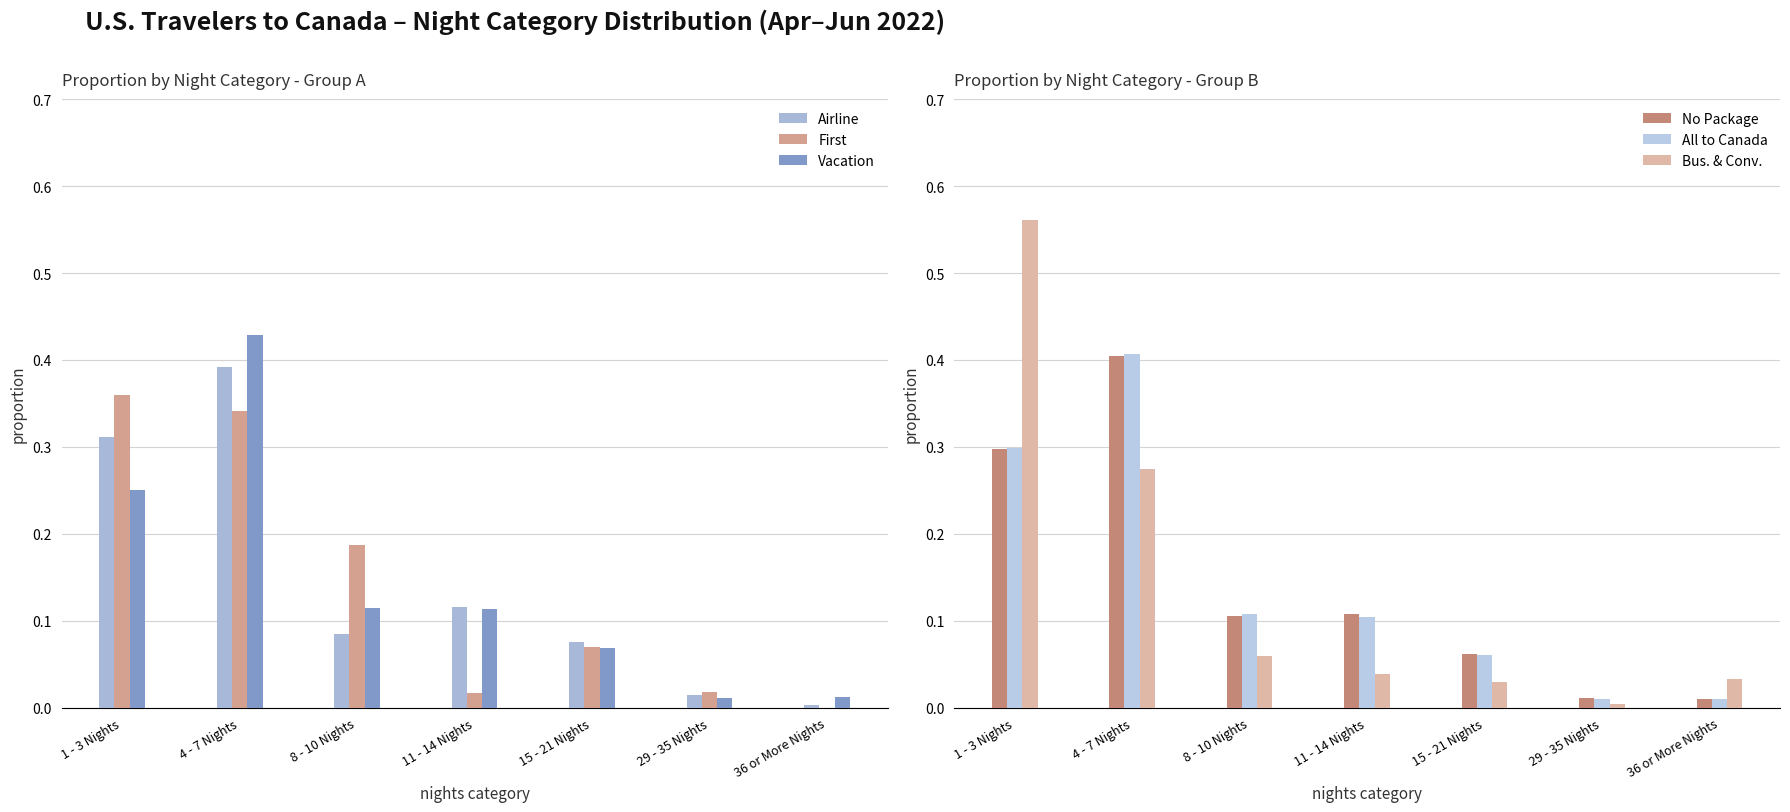

How many bars are there in total?

42